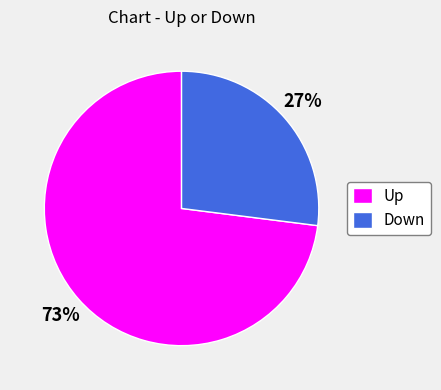

What percentage is the Up slice, to the nearest percent?

73%